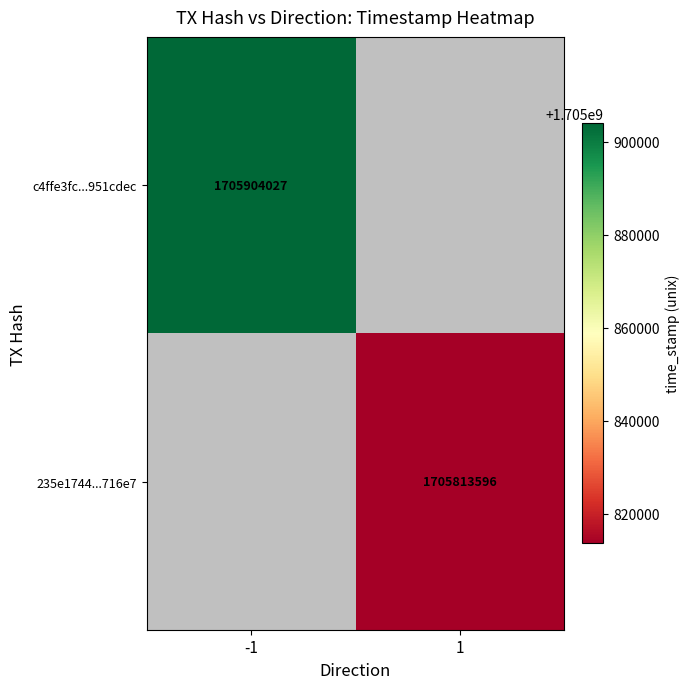

The 235e1744...716e7 series shows 2661581928 at 1. True or false?

False